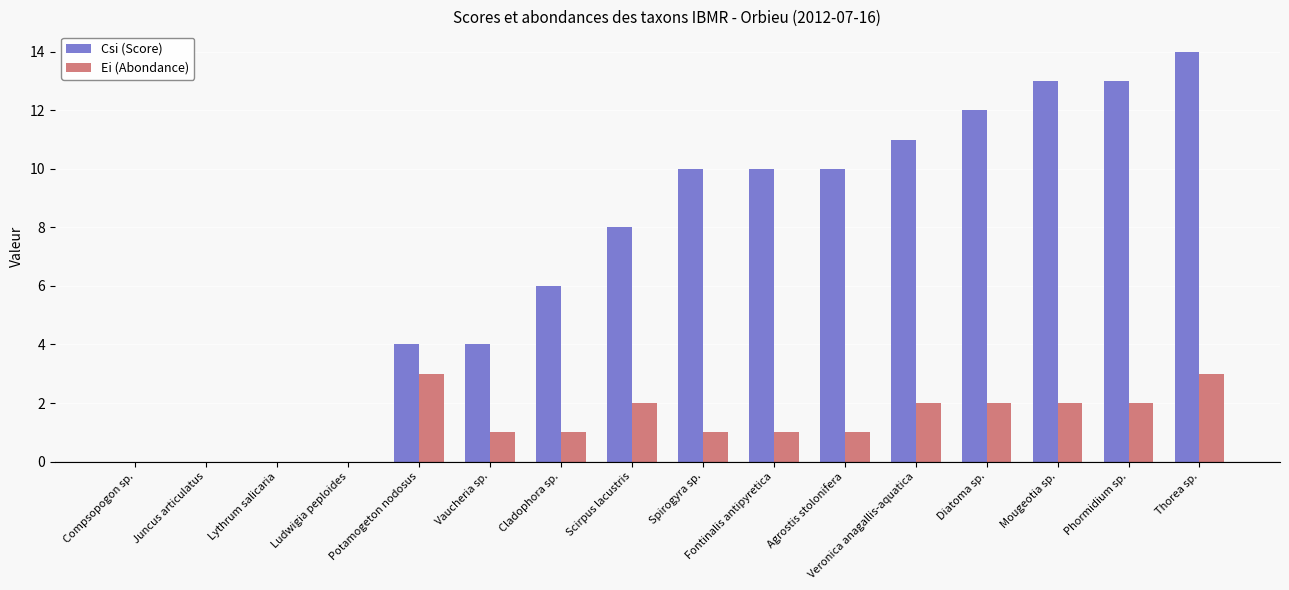

What is the sum of the Csi (Score) values at Compsopogon sp. and Fontinalis antipyretica?

10